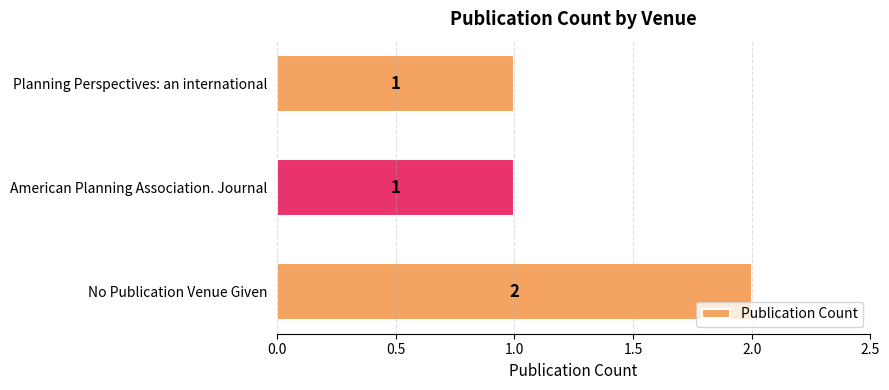

Reading bottom to top, list all the values displayed in this chart.

2	1	1